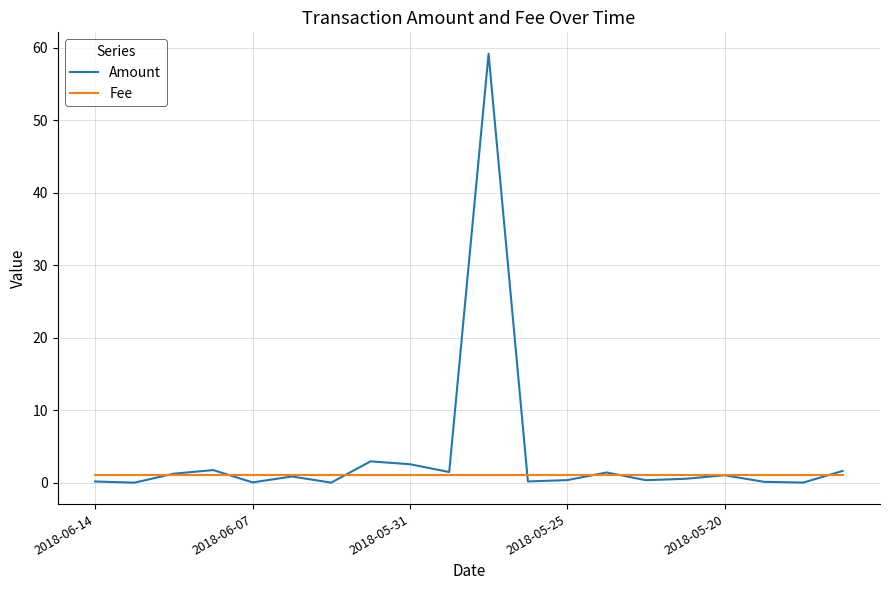

Rank the series by their average value, from highest to lowest.

Amount, Fee